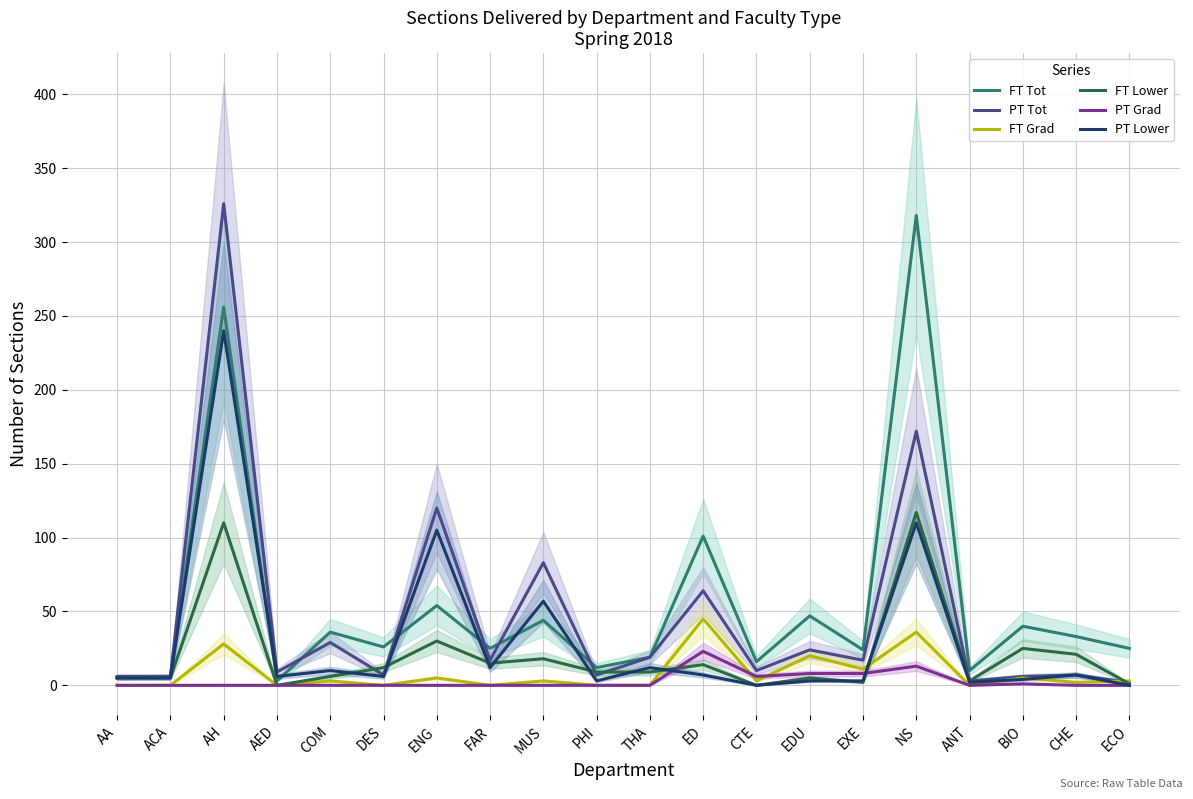

Is the value of FT Lower at PHI greater than the value of FT Grad at CHE?

Yes